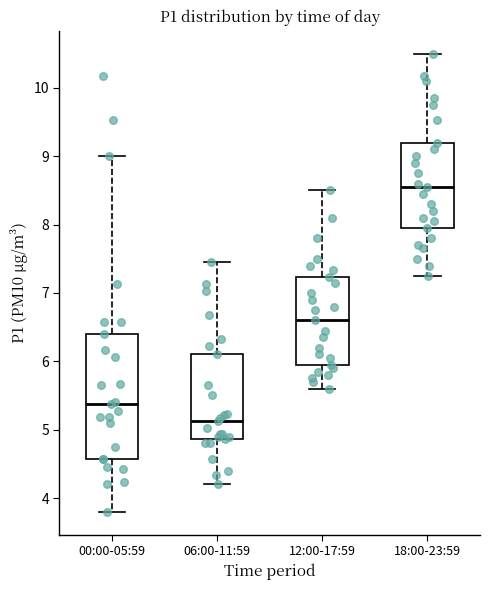

Reading left to right, read every box against the y-axis: the position of its median line, the range the box covers, and the ends of its whiskers. The values are not printed on the chart, so give them approximately, as read against the axis.

00:00-05:59: median 5.4, box 4.6 to 6.4, whiskers 3.8 to 9.0
06:00-11:59: median 5.1, box 4.9 to 6.1, whiskers 4.2 to 7.5
12:00-17:59: median 6.6, box 6.0 to 7.2, whiskers 5.6 to 8.5
18:00-23:59: median 8.6, box 8.0 to 9.2, whiskers 7.3 to 10.5